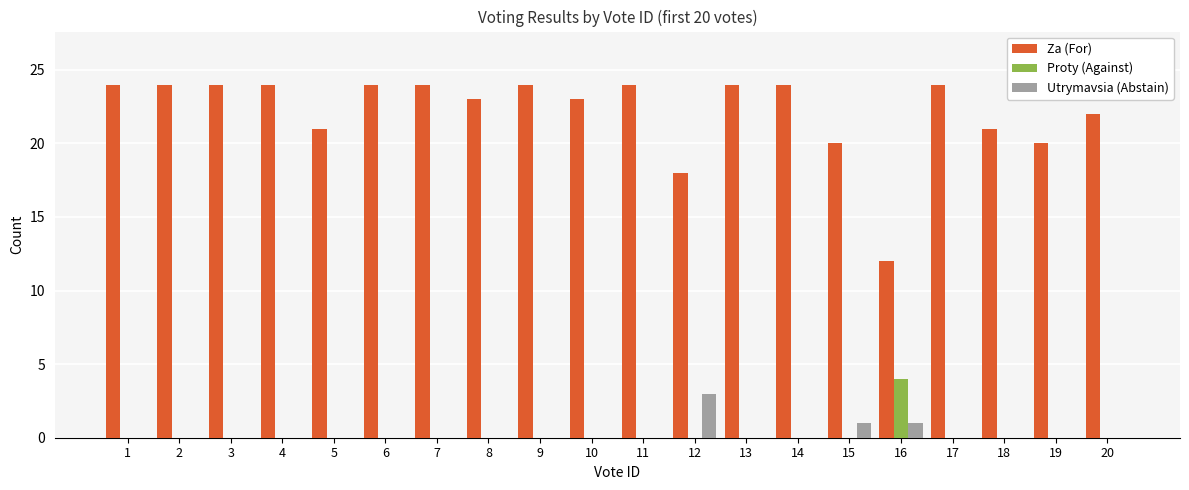

Is the value of Proty (Against) at 12 greater than the value of Za (For) at 2?

No